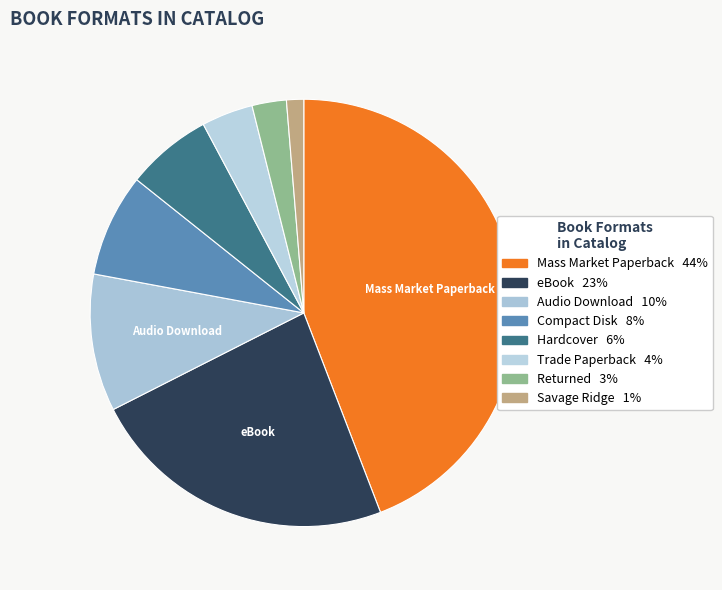

How many slices are in this pie chart?

8